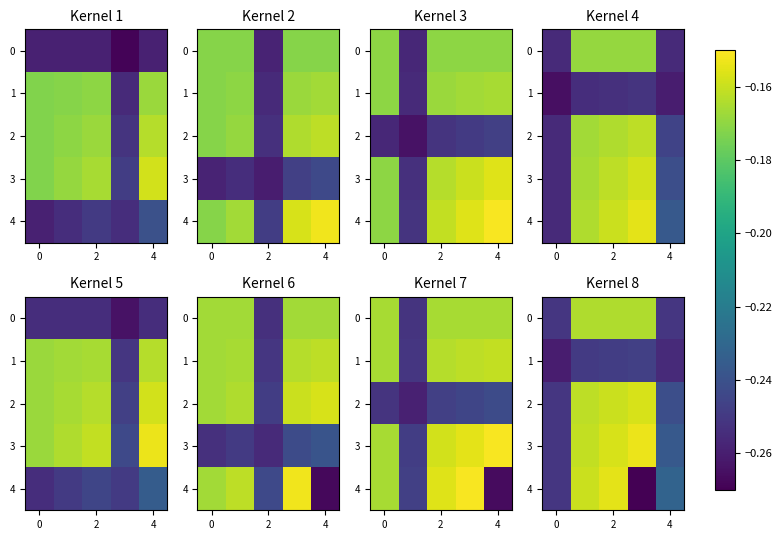

How many data points does each series have?

5